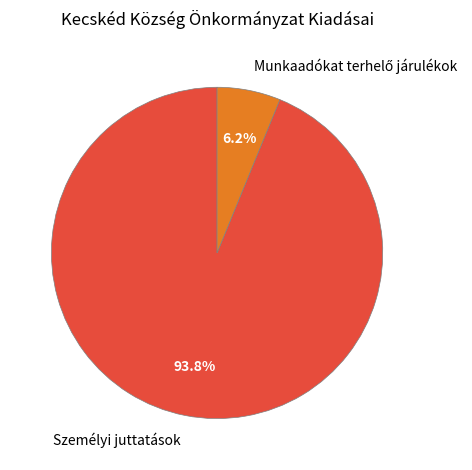

How much of the chart is everything except Személyi juttatások?

6.2%